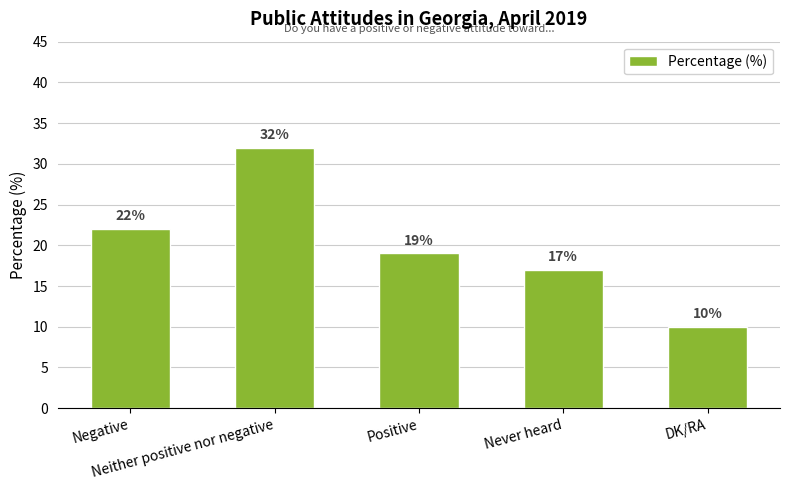

Rank the categories by value from highest to lowest.

Neither positive nor negative, Negative, Positive, Never heard, DK/RA